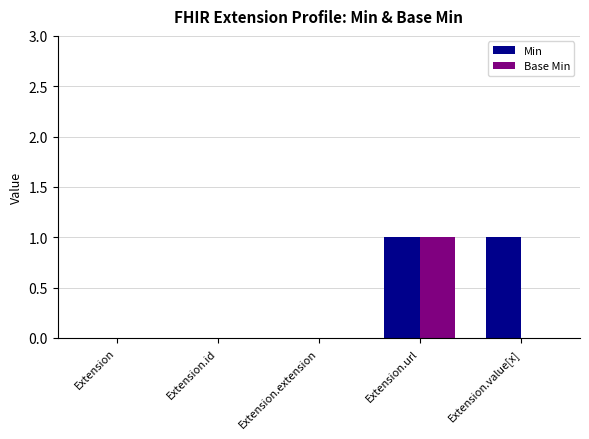

What value does the Base Min series have at Extension.url?

1